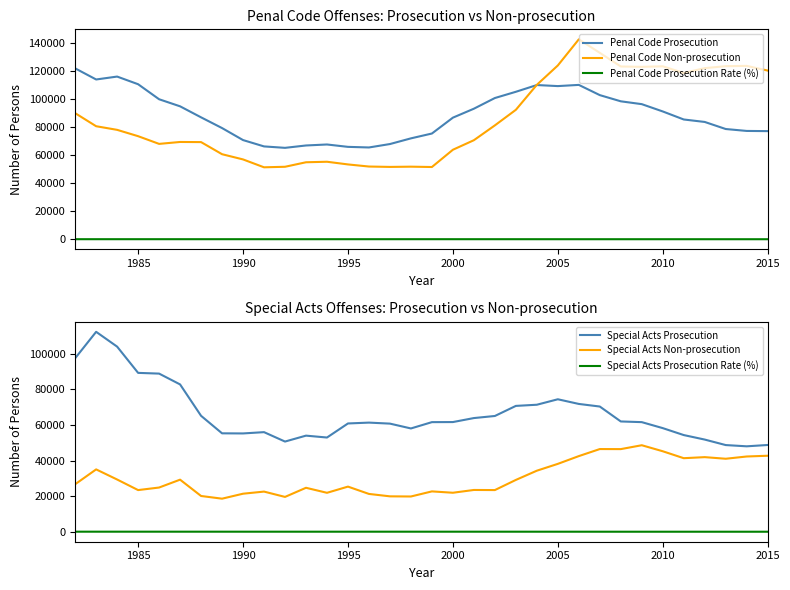

What is the value of the Special Acts Prosecution point at the 4th from the left?

89265.0